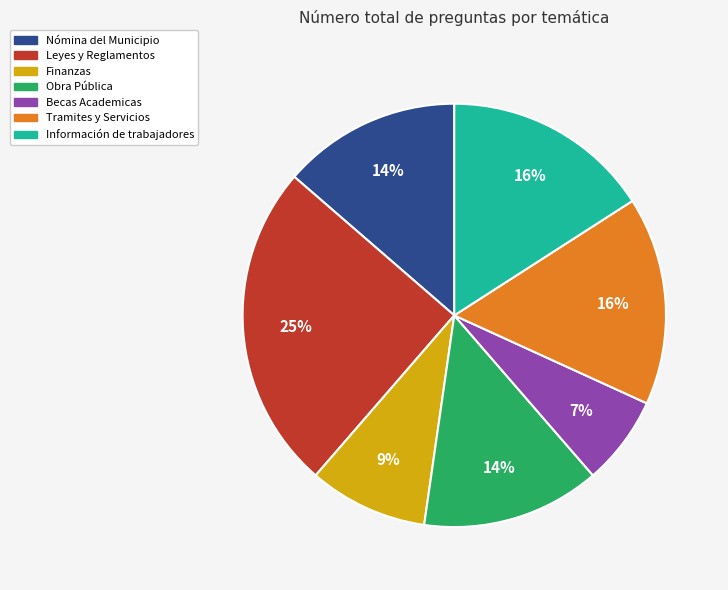

To the nearest percent, what is the difference between the Nómina del Municipio and Tramites y Servicios slice percentages?

2%